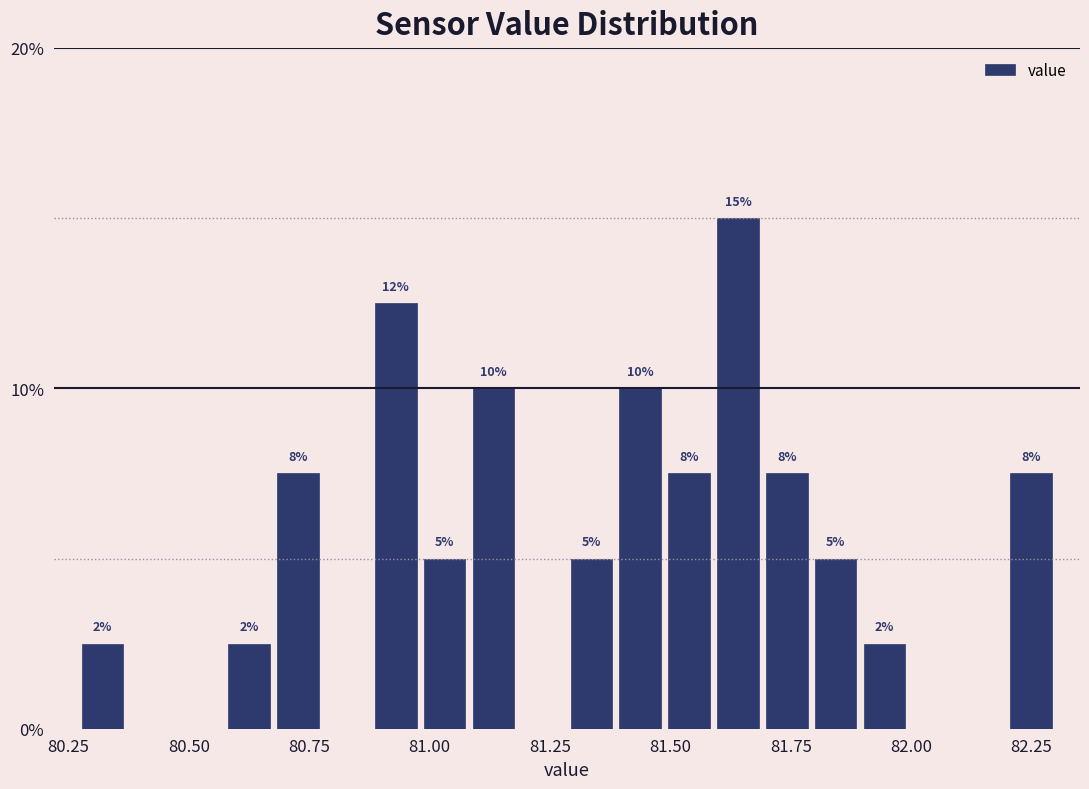

Around what value on the x-axis is the tallest bar? Give the approximate position of its centre, as read against the axis.

81.65